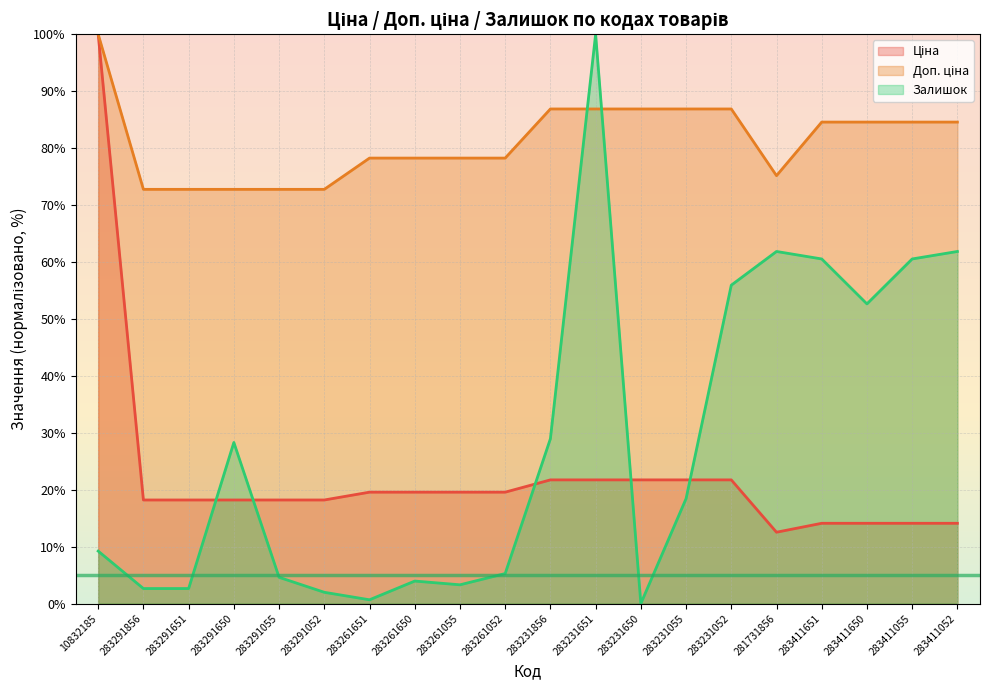

What is the label of the 18th point from the right?

283291651